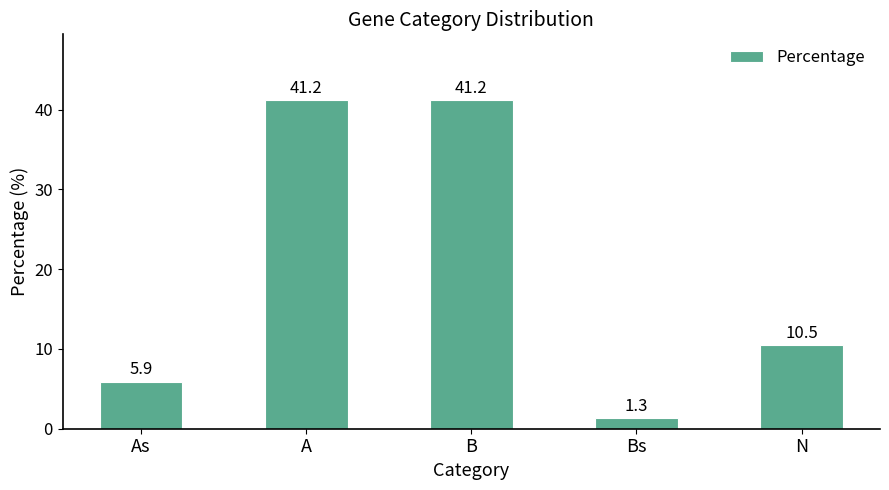

How many data points are less than 10?

2